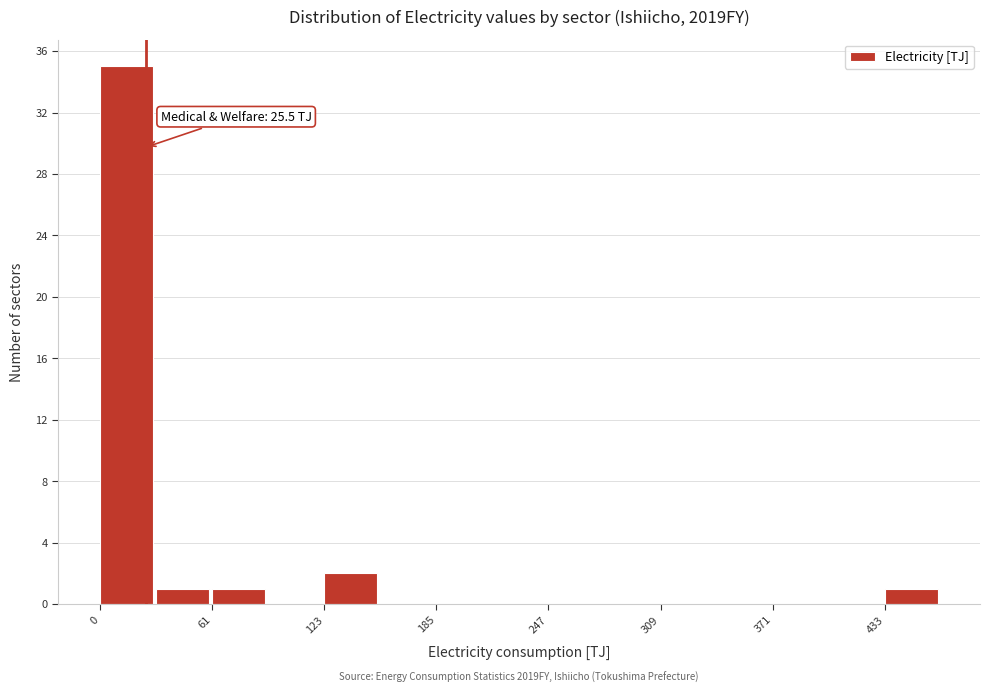

Around what value on the x-axis is the tallest bar? Give the approximate position of its centre, as read against the axis.

10